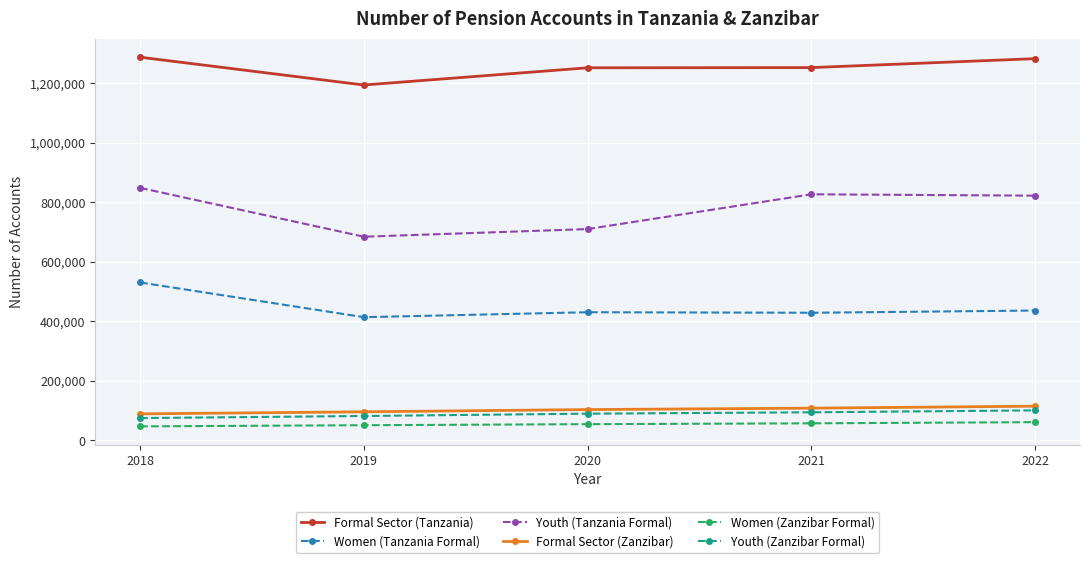

List the series in order of their peak value, highest first.

Formal Sector (Tanzania), Youth (Tanzania Formal), Women (Tanzania Formal), Formal Sector (Zanzibar), Youth (Zanzibar Formal), Women (Zanzibar Formal)